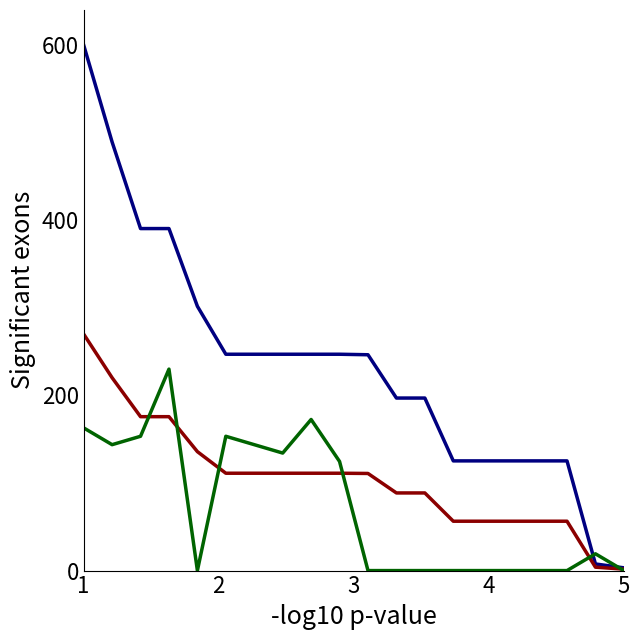

What is the maximum value shown in the chart?

600.0